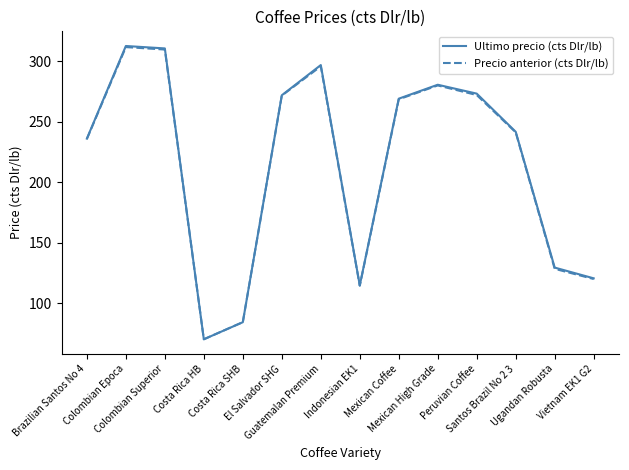

What is the lowest value of the Ultimo precio (cts Dlr/lb) series?

70.0